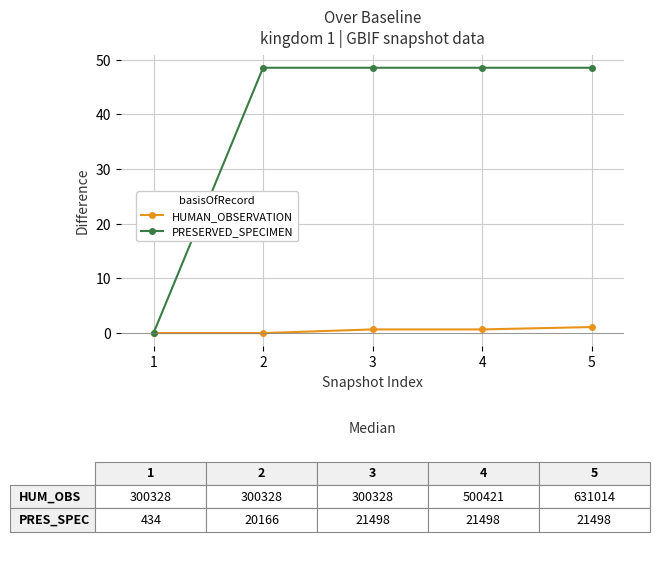

What is the difference between the maximum and minimum values in the HUMAN_OBSERVATION series?

1.1